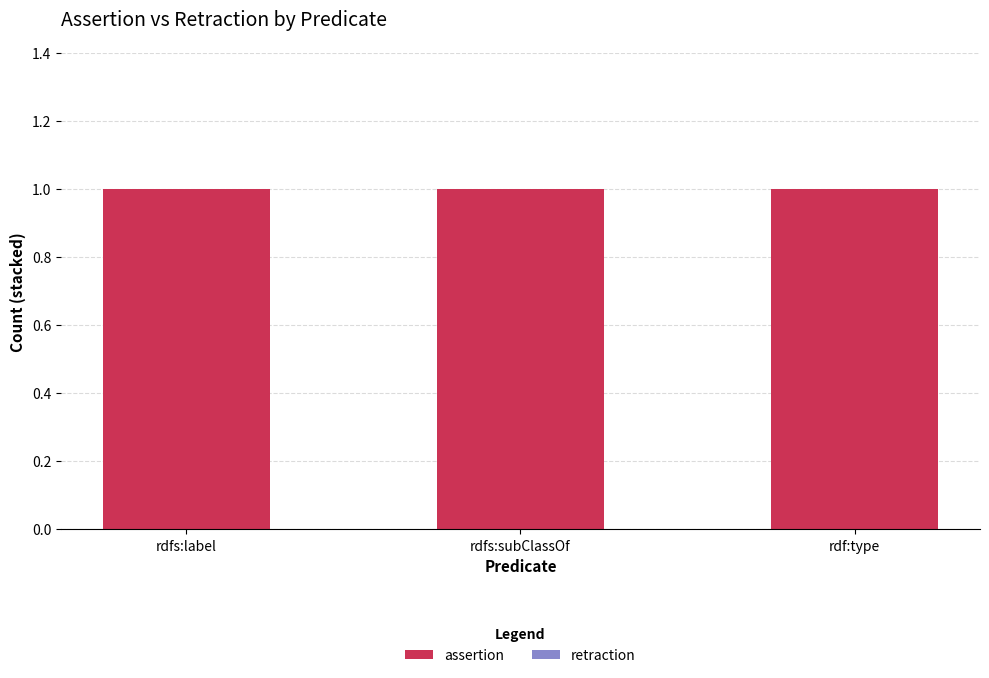

Reading left to right, extract all data points from this chart.

assertion: rdfs:label=1	rdfs:subClassOf=1	rdf:type=1
retraction: rdfs:label=0	rdfs:subClassOf=0	rdf:type=0